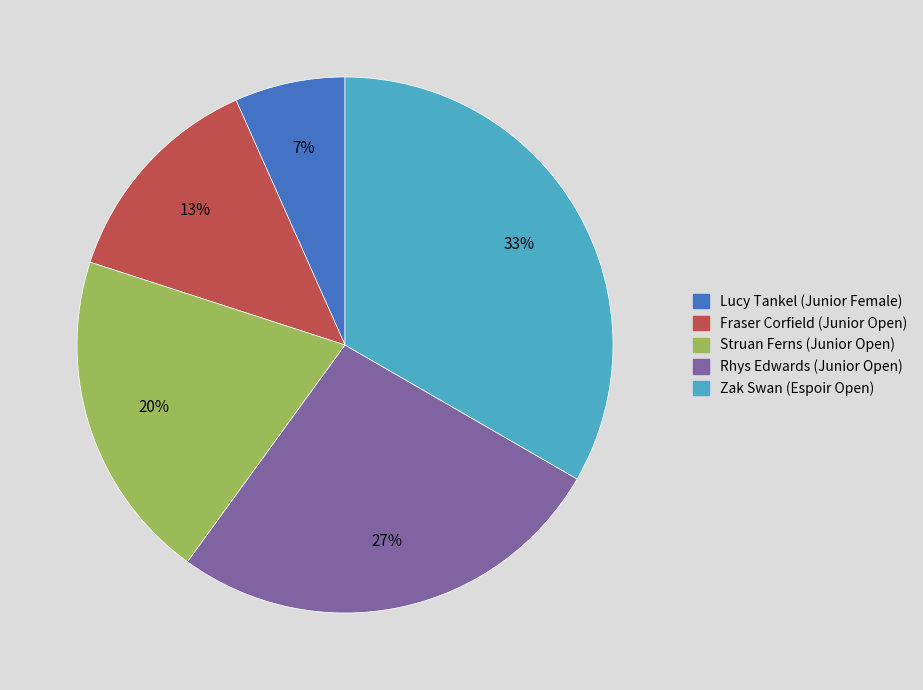

Do Fraser Corfield (Junior Open) and Struan Ferns (Junior Open) together represent more than half of the pie?

No